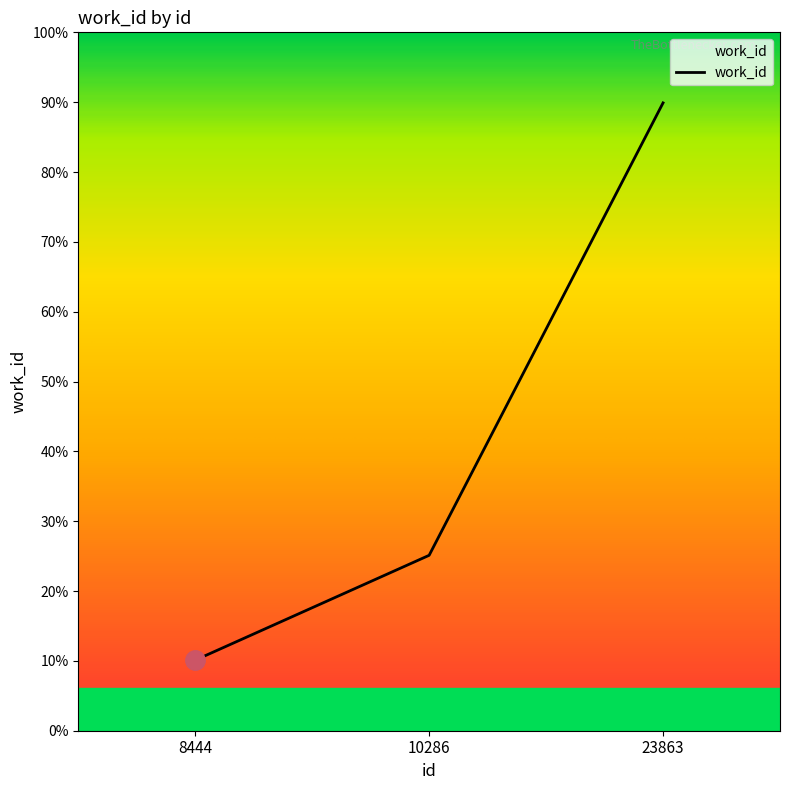

Is this an area chart (filled region under the line)?

Yes